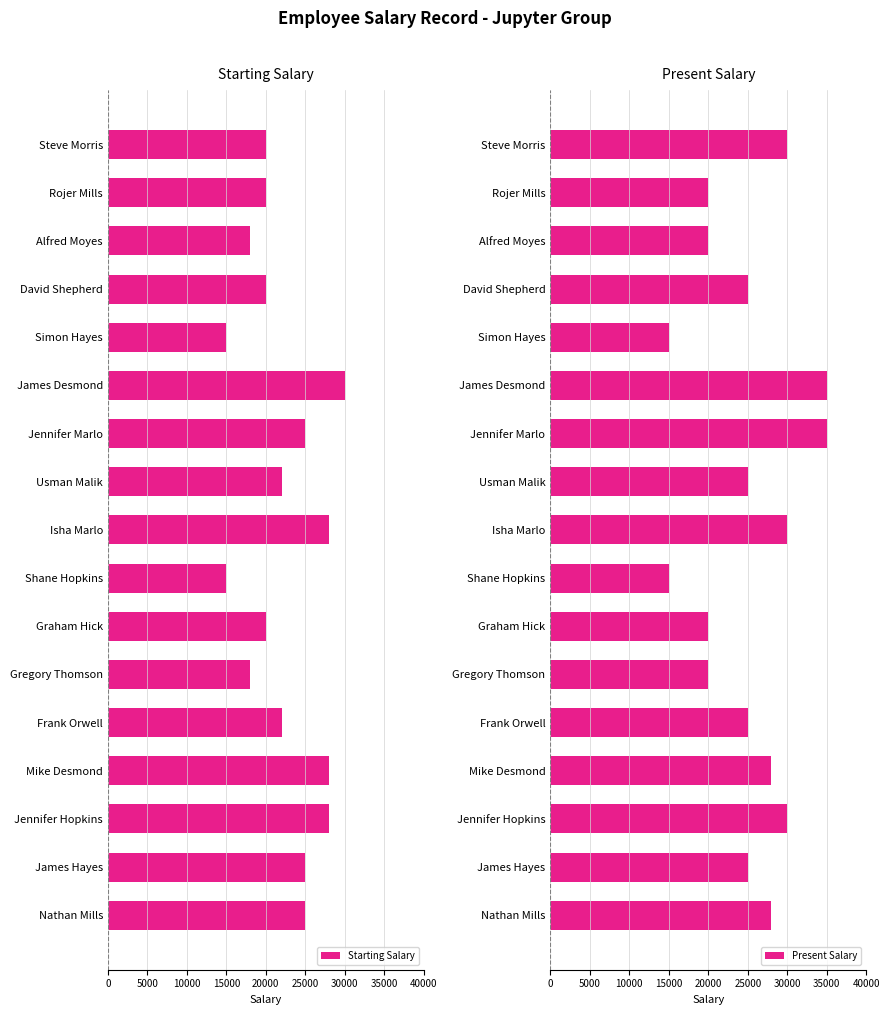

How many groups of bars are there?

17